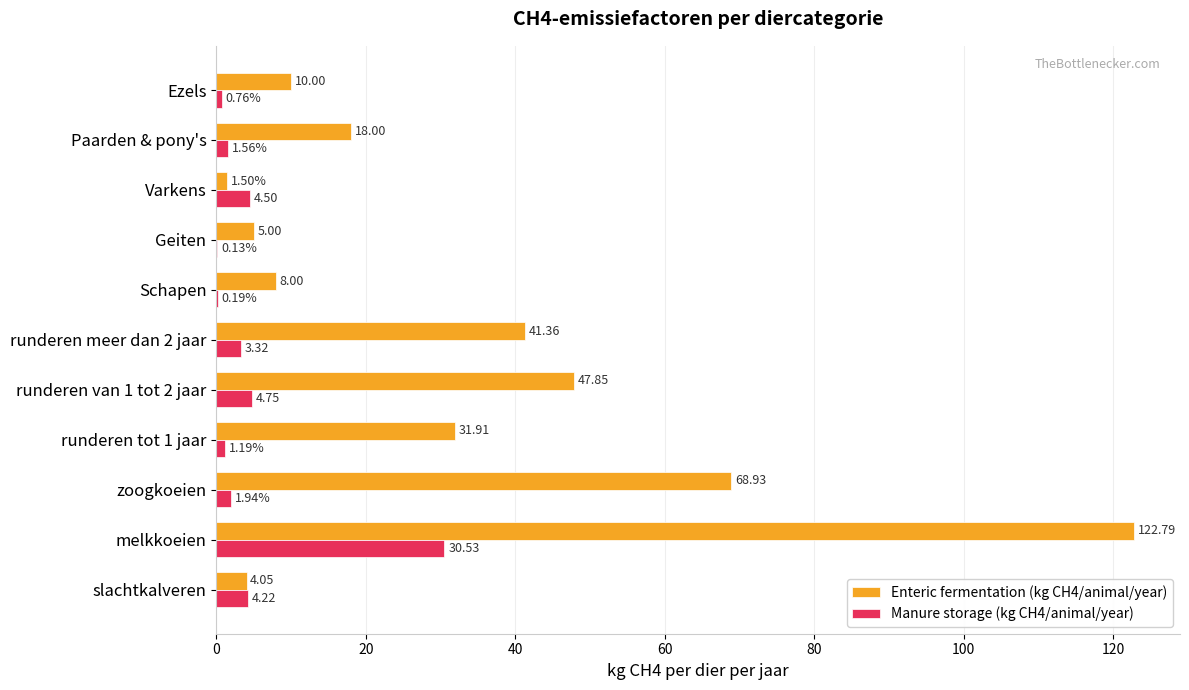

What is the maximum value shown in the chart?

122.8